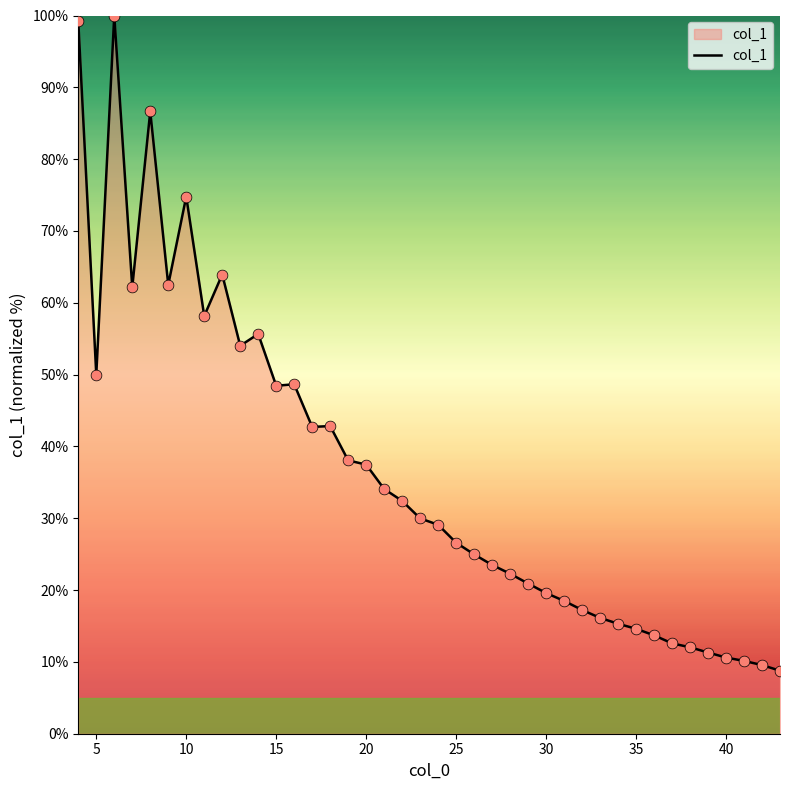

What is the maximum value shown in the chart?

100.0